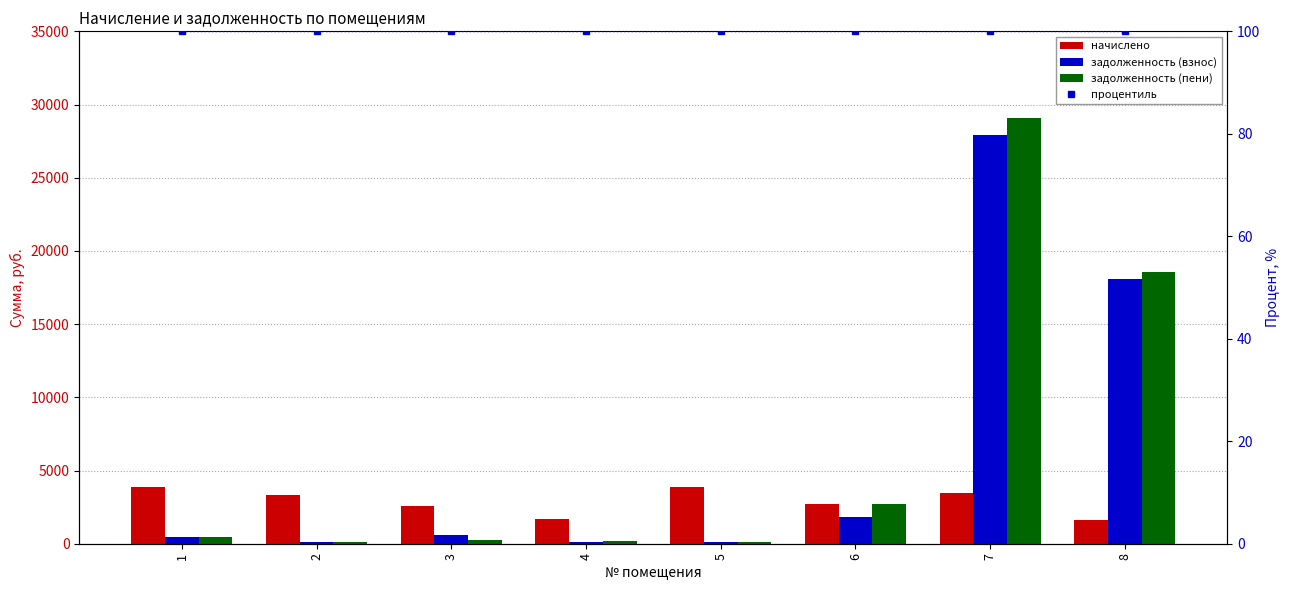

At how many categories does at least one series exceed 20073?

1